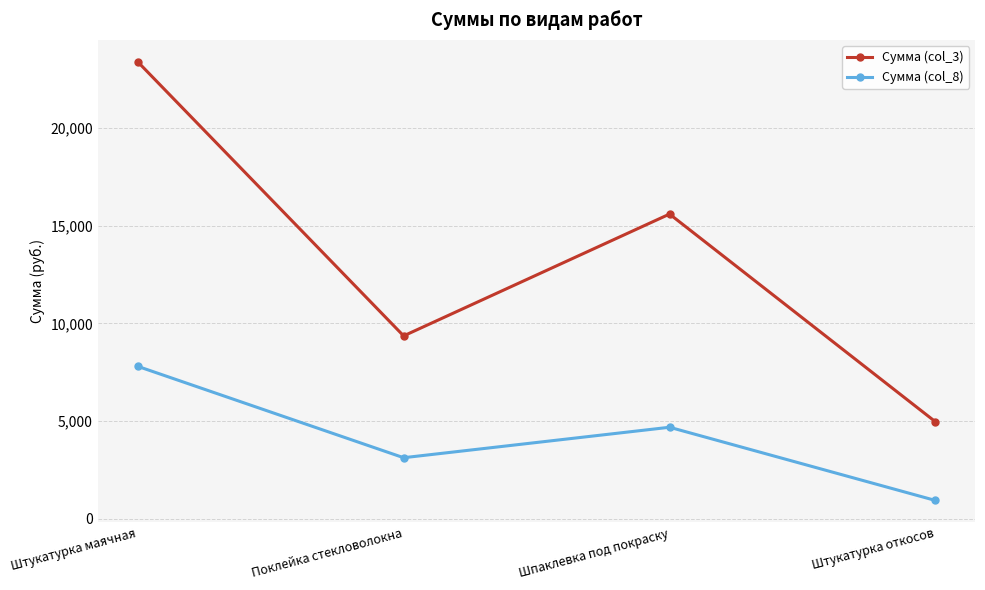

List the labels in order of Сумма (col_8) value, smallest first.

Штукатурка откосов, Поклейка стекловолокна, Шпаклевка под покраску, Штукатурка маячная